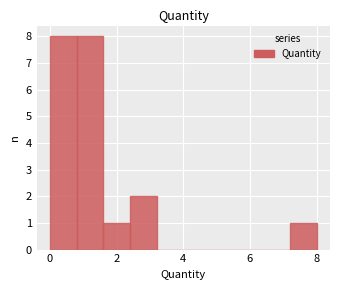

Reading left to right, transcribe this chart: for each bar, give the range it covers on the x-axis and its height. The values are not printed on the chart, so give them approximately, as read against the axis.

0.0 to 0.8: 8
0.8 to 1.6: 8
1.6 to 2.4: 1
2.4 to 3.2: 2
3.2 to 4.0: 0
4.0 to 4.8: 0
4.8 to 5.6: 0
5.6 to 6.4: 0
6.4 to 7.2: 0
7.2 to 8.0: 1